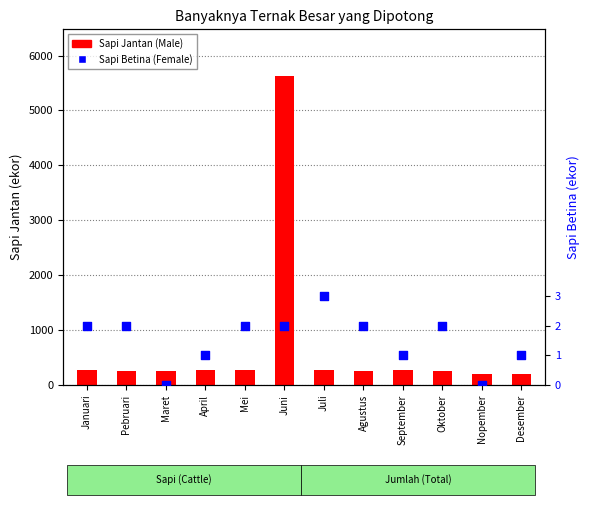

Is the value of Sapi Betina at September greater than the value of Sapi Jantan at Januari?

No